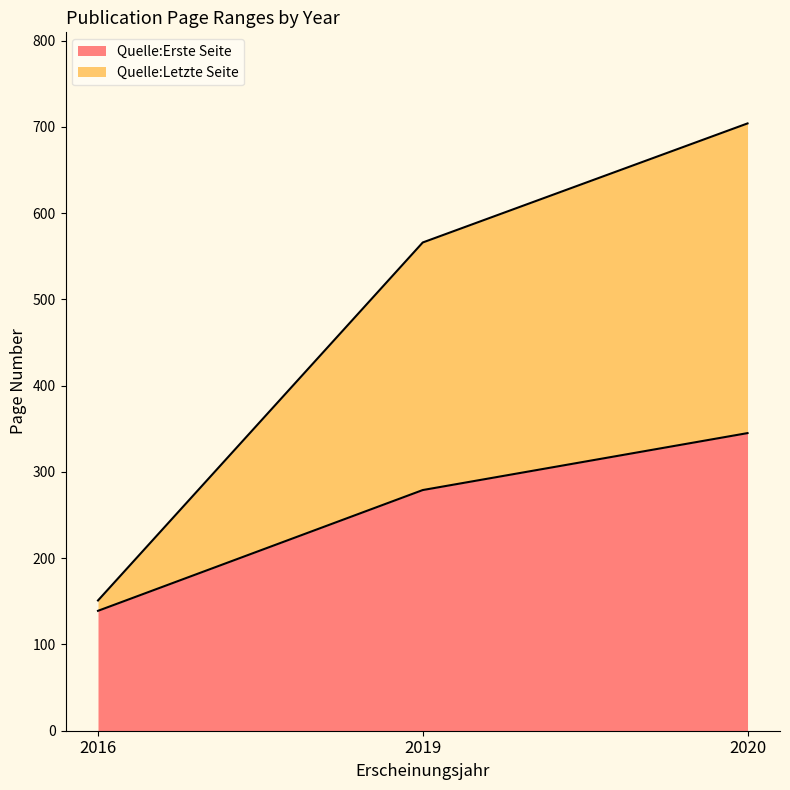

How many values in the Quelle:Letzte Seite series are below 566?

1